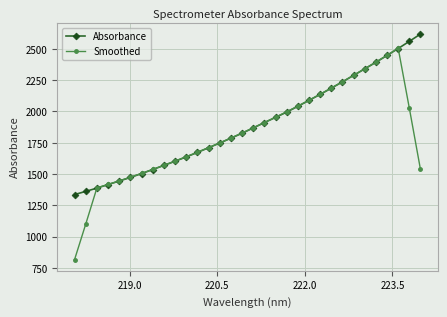

Which series has the largest range (max minus min)?

Smoothed